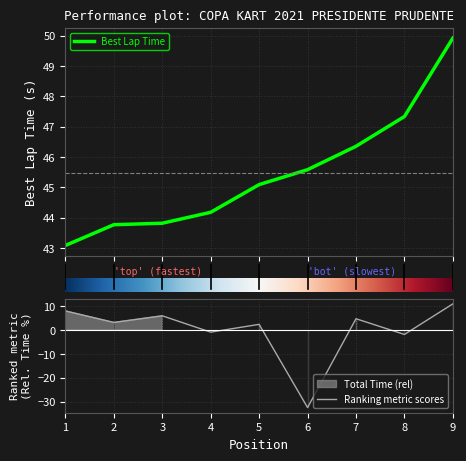

True or false: Best Lap time has a value of 25.5 at 1.

False